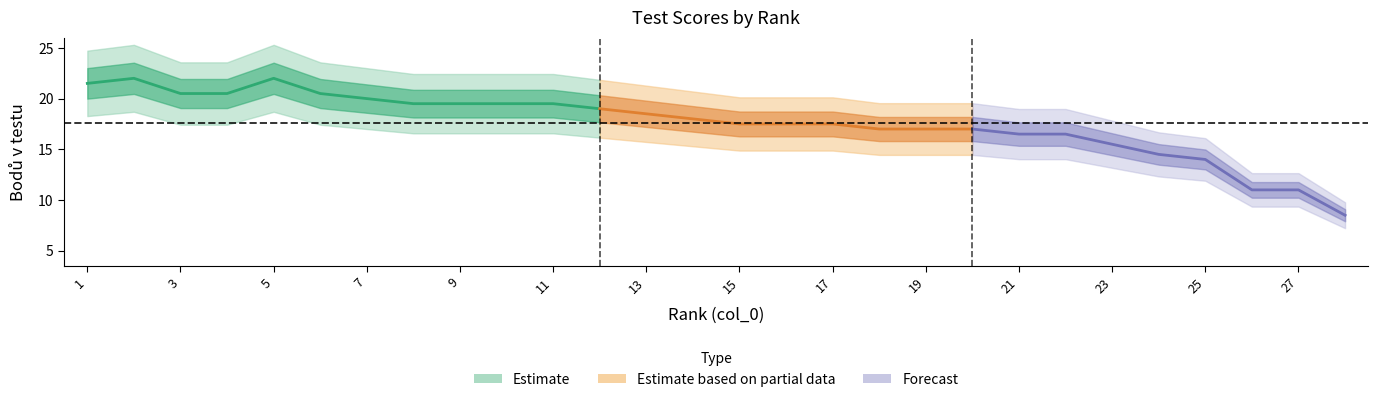

Where is the data nearest to the value 15?

23